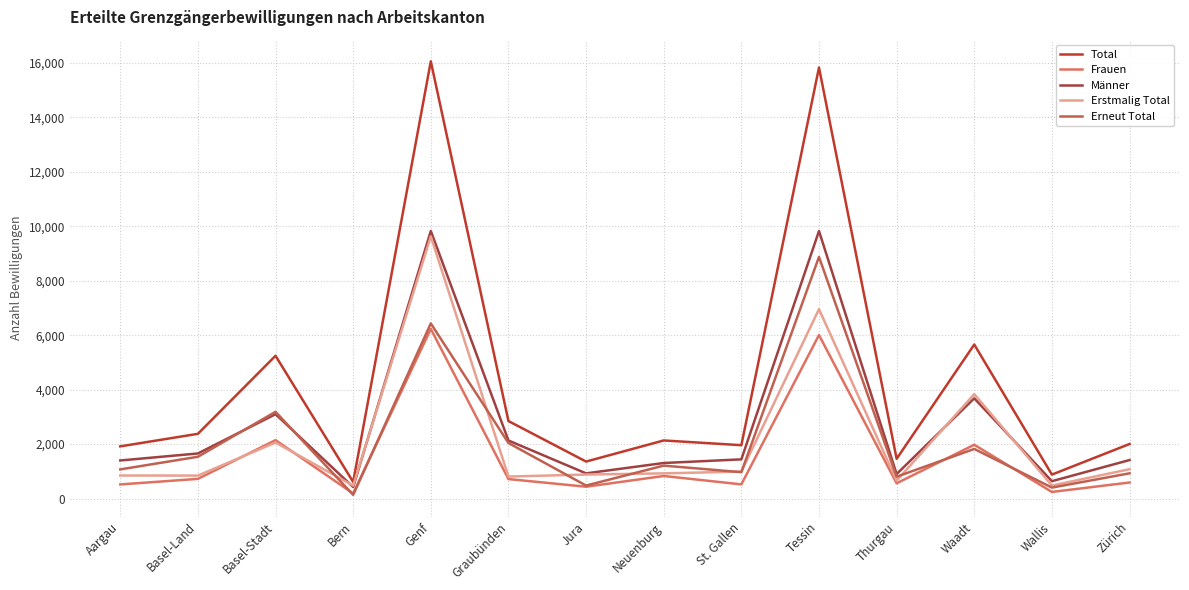

In Männer, how many points are lower than both neighbors (excluding endpoints)?

4